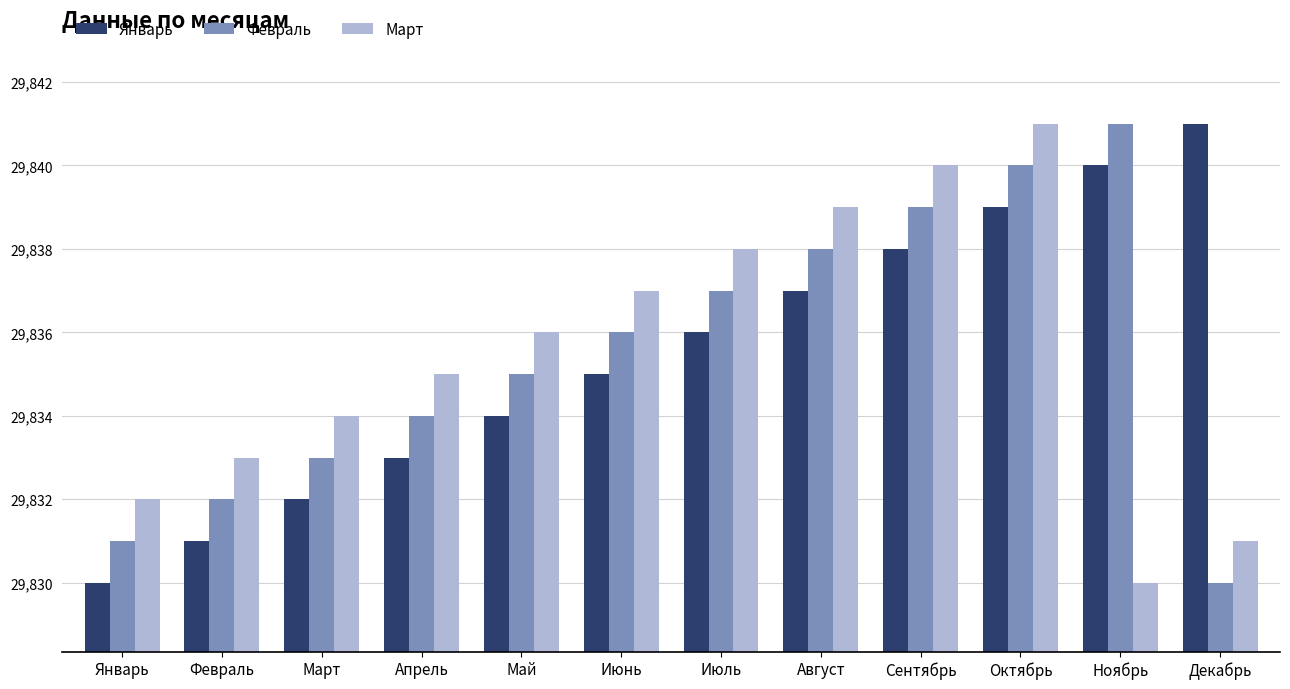

The Февраль series shows 29830 at Декабрь. True or false?

True